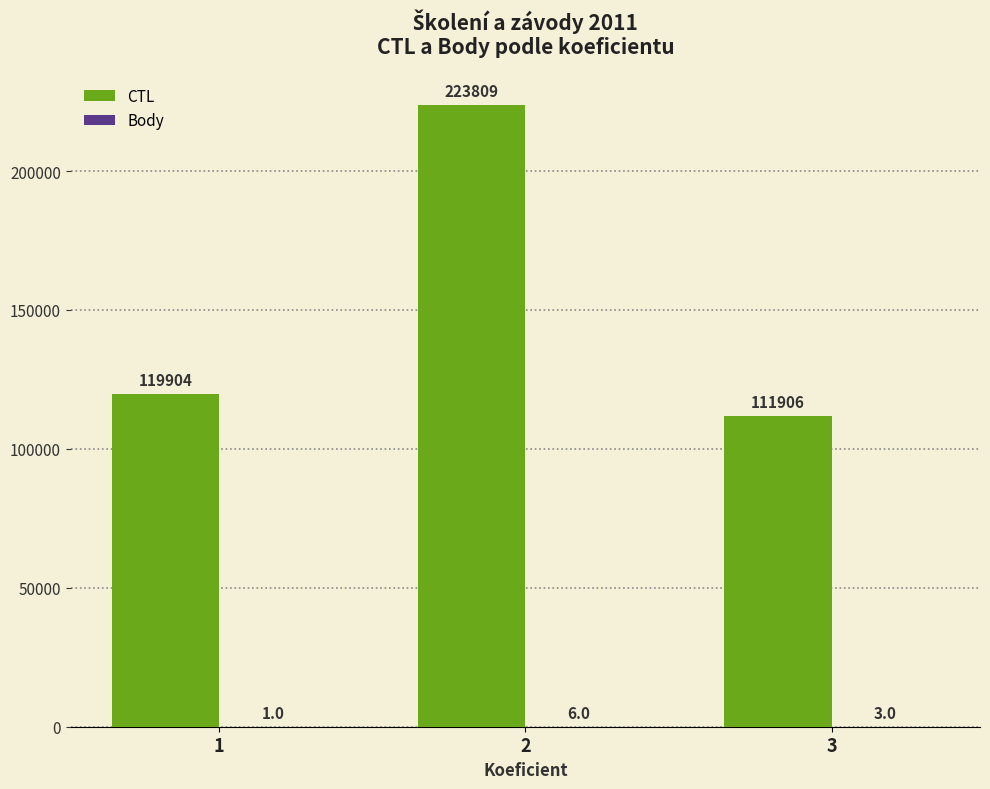

How many categories are shown in the chart?

3